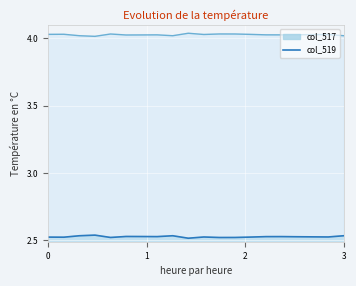

Reading right to left, what are all the values shown in this chart?

col_517: 2.5	2.5	2.5	2.5	2.5	2.5	2.5	2.5	2.5	2.5	2.5	2.5	2.5	2.5	2.5	2.5	2.5	2.5	2.5	2.5
col_519: 4.0	4.0	4.0	4.0	4.0	4.0	4.0	4.0	4.0	4.0	4.0	4.0	4.0	4.0	4.0	4.0	4.0	4.0	4.0	4.0